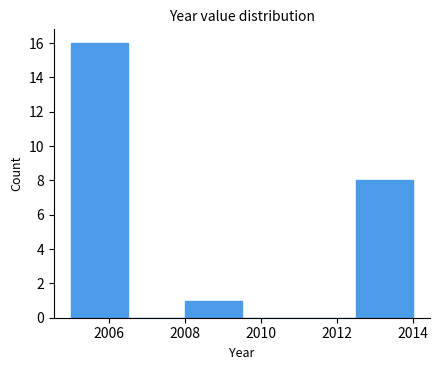

Reading left to right, list every bar in this chart as the range it spans on the x-axis followed by its height. Neither the bar edges nor the heights are printed on the chart, so give them approximately, as read against the axes.

2005.0 to 2006.5: 16
2006.5 to 2008.0: 0
2008.0 to 2009.5: 1
2009.5 to 2011.0: 0
2011.0 to 2012.5: 0
2012.5 to 2014.0: 8